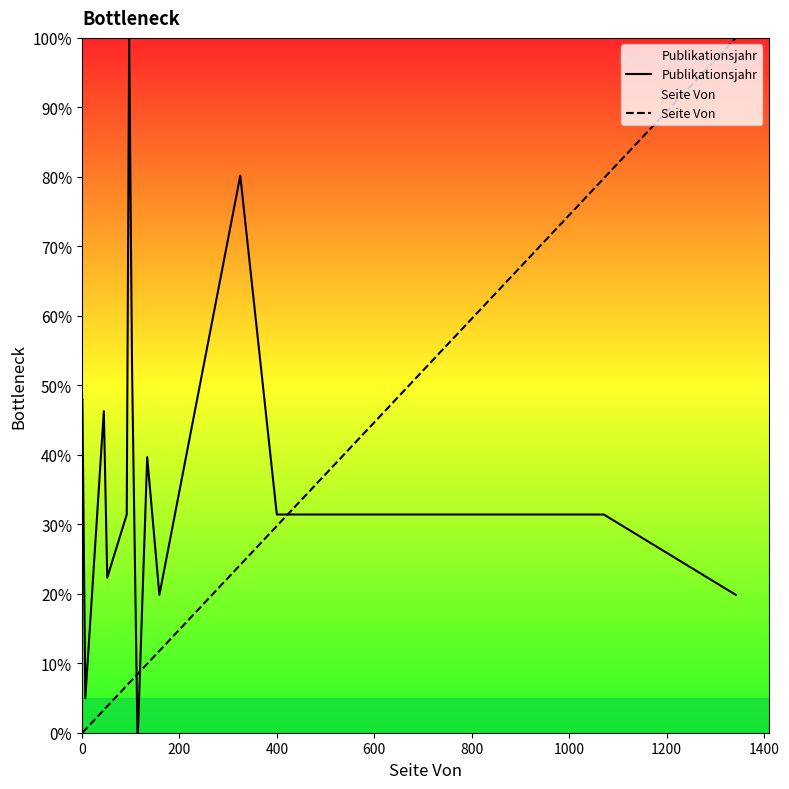

List the series in order of their overall mean, lowest first.

Seite Von, Publikationsjahr